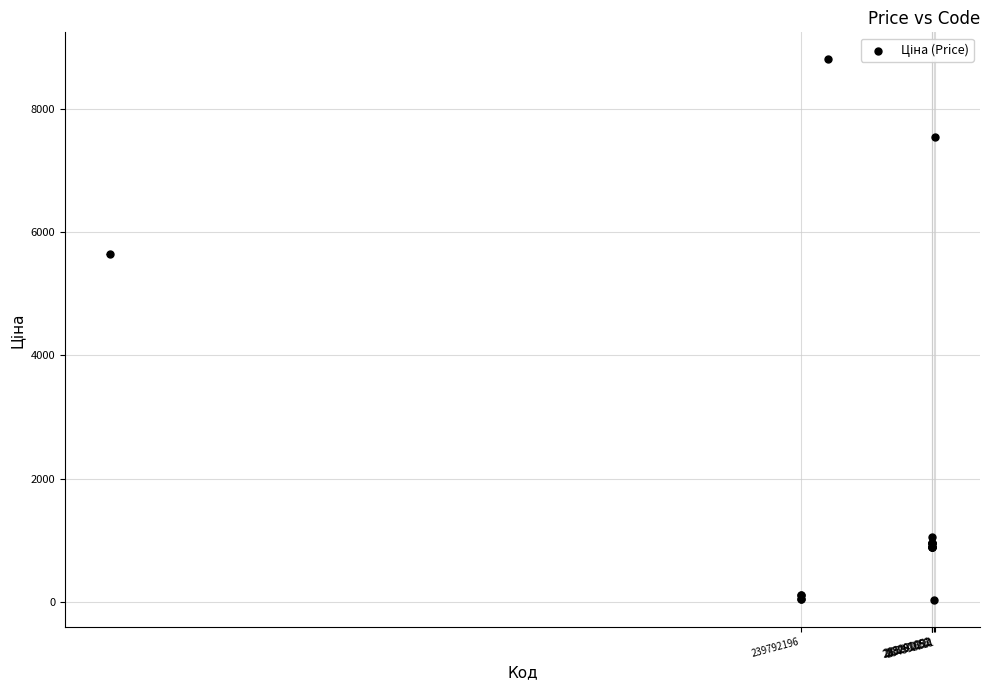

What Y value in the scatter plot is closest to 4414?

5636.0